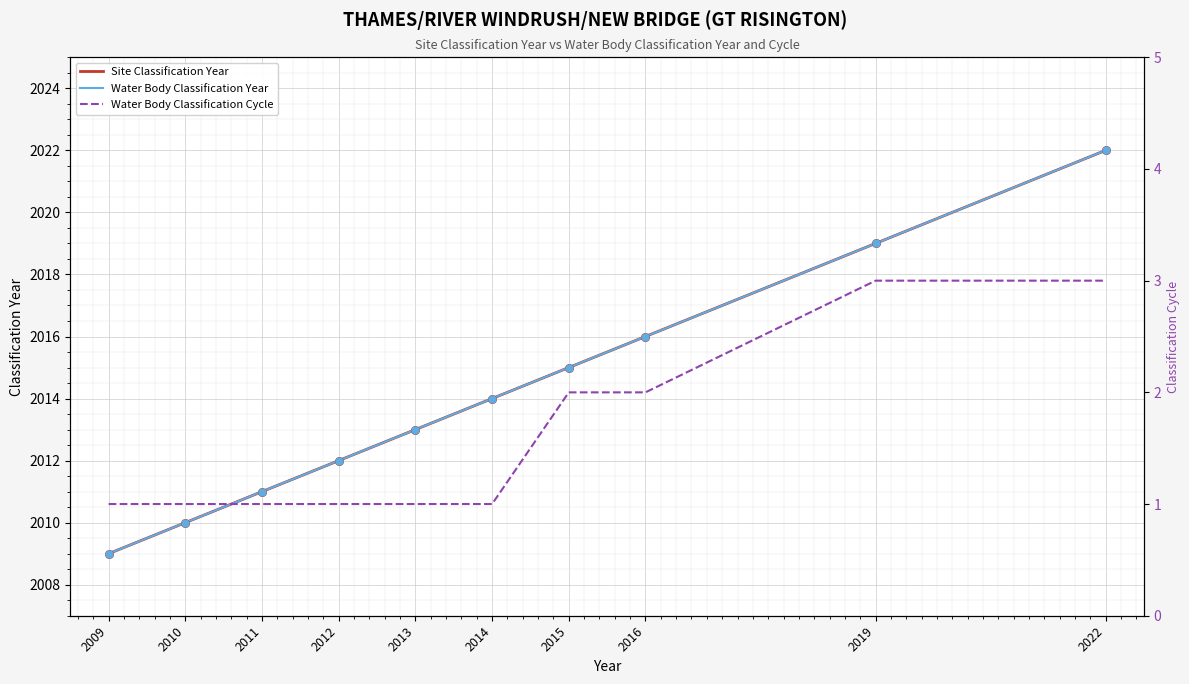

At which category is the sum across all series the highest?

2022